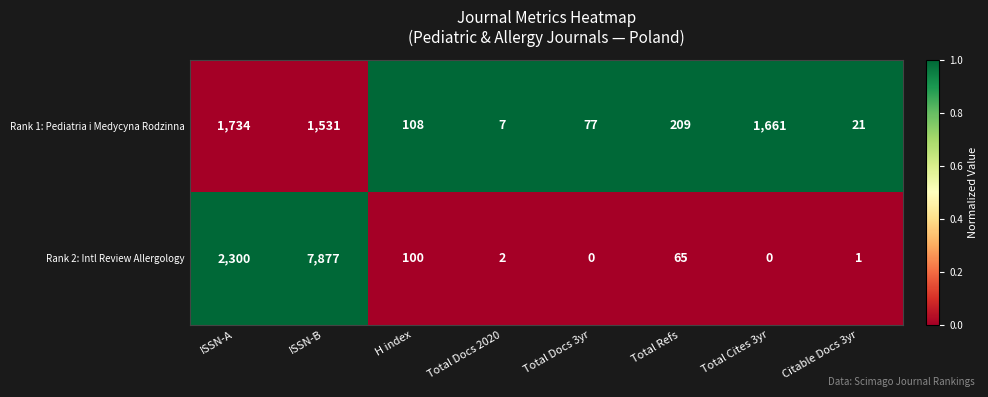

At which label is Rank 2: Intl Review Allergology closest to 3938?

ISSN-A